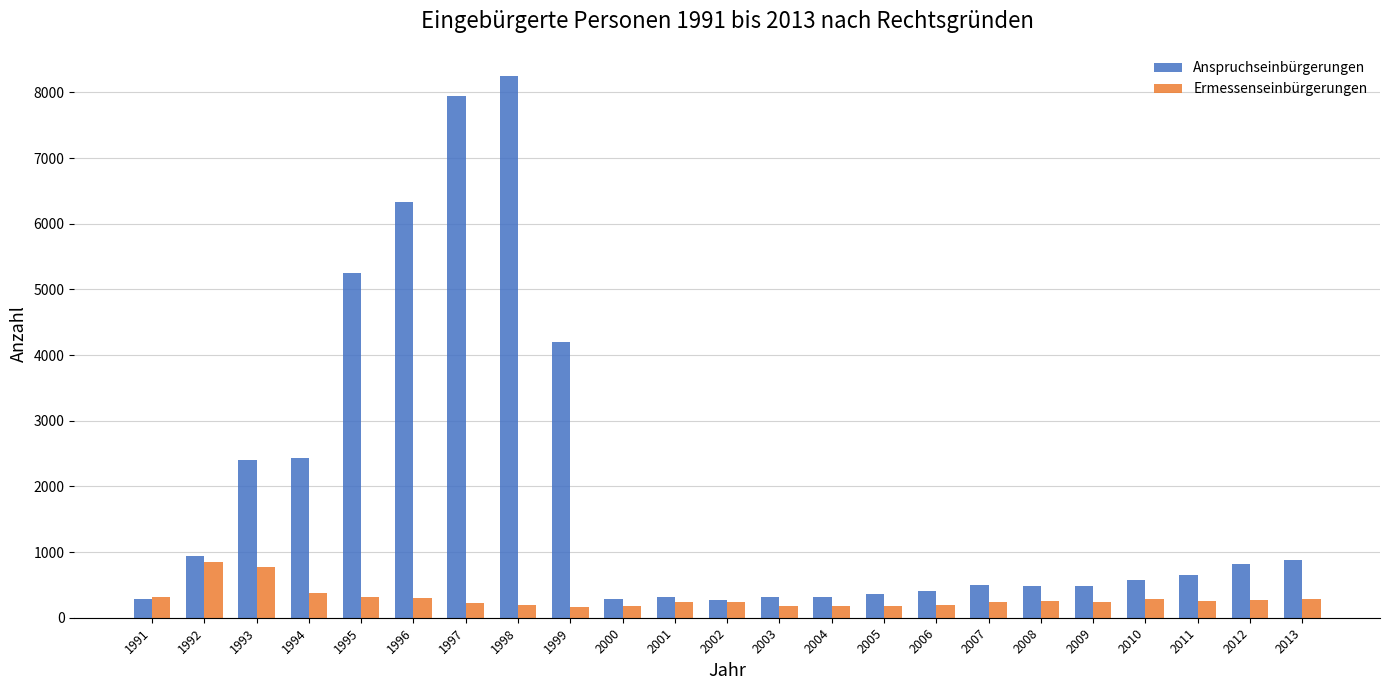

Which category has the highest value in the Anspruchseinbürgerungen series?

1998